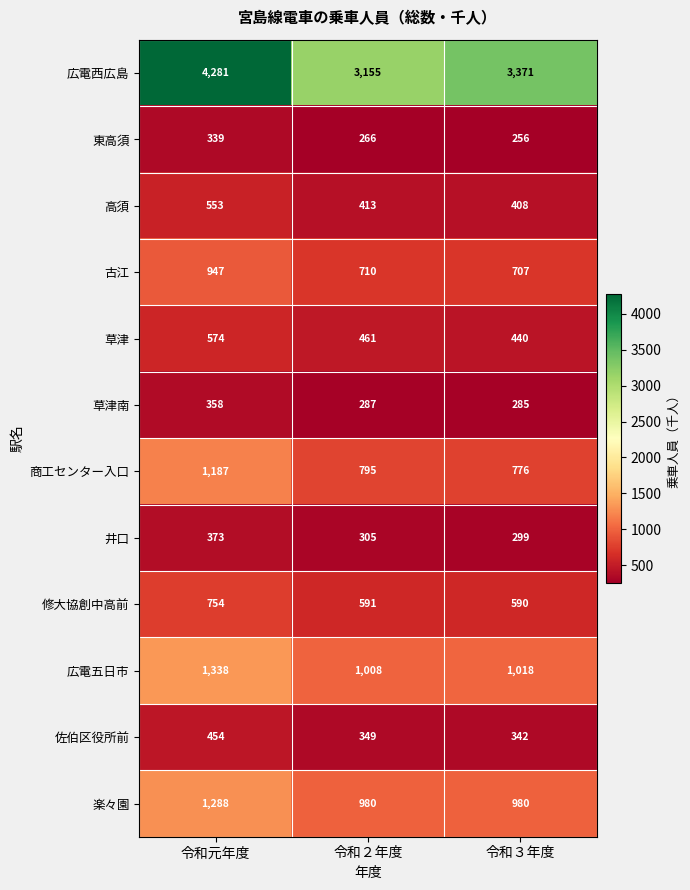

What is the minimum value shown in the chart?

256